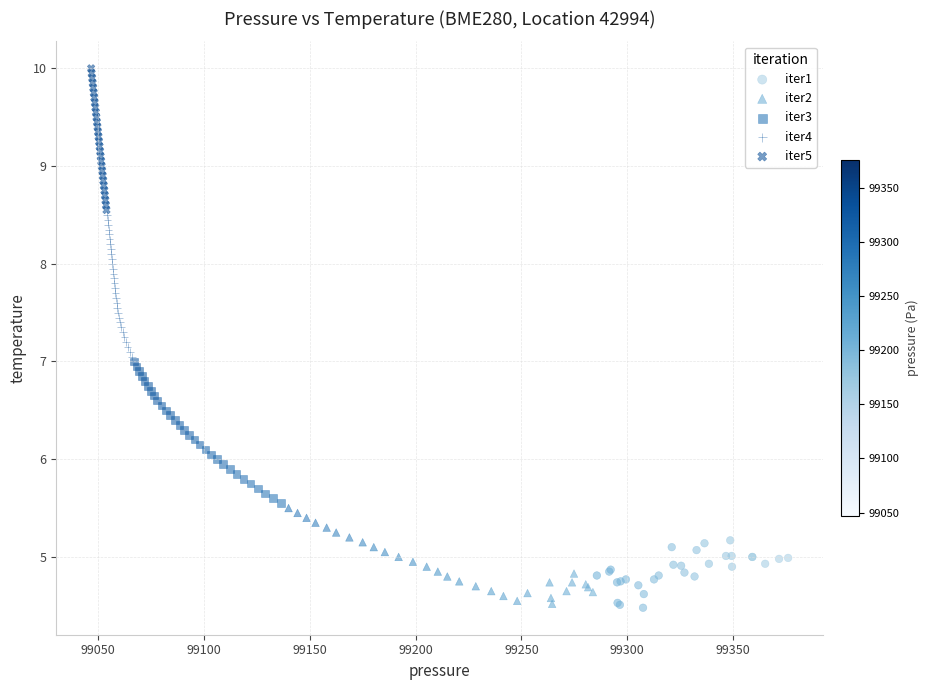

Which series contains the highest Y value?

iter5